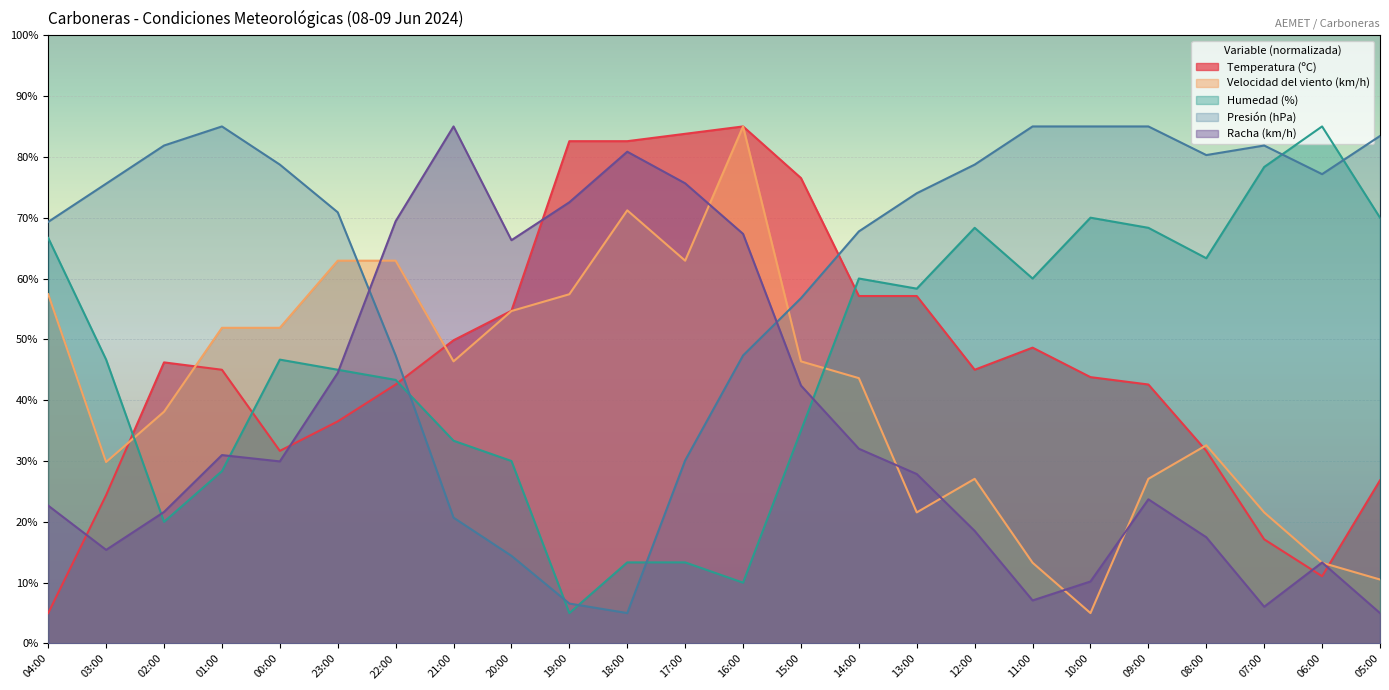

After their last crossing, which series has the higher values: Presión (hPa) or Temperatura (ºC)?

Presión (hPa)